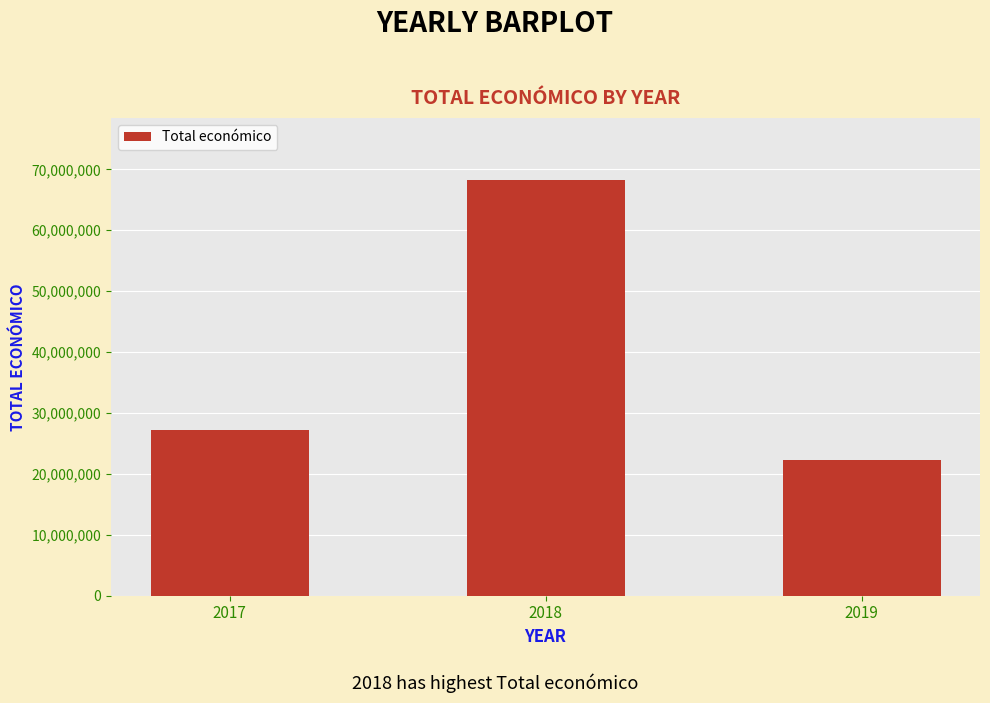

Are the bars horizontal?

No